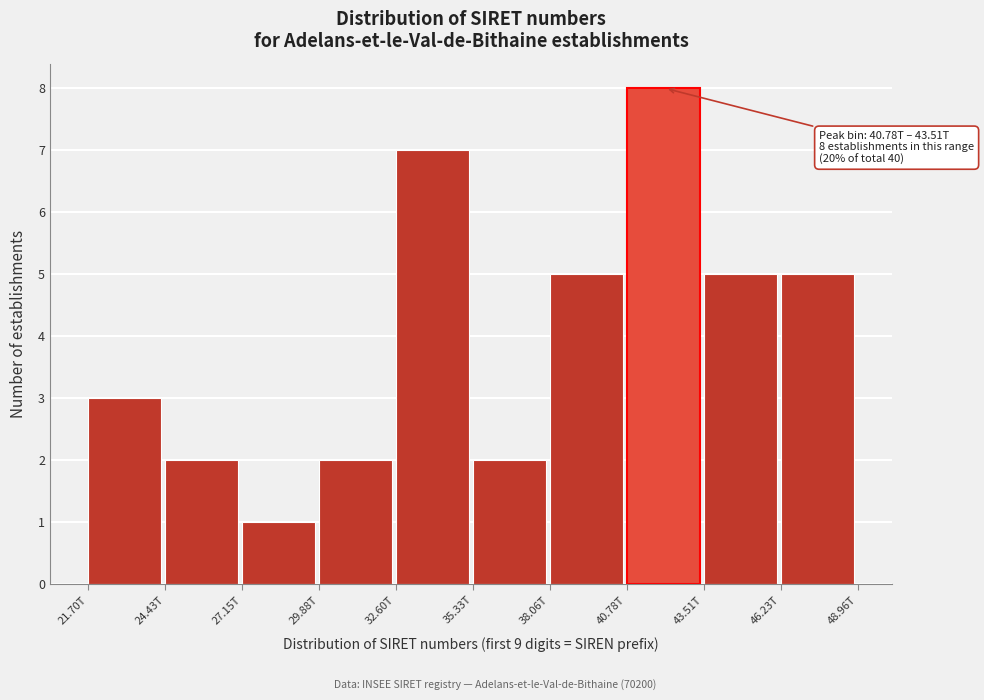

Reading left to right, transcribe all the data shown in this chart.

3	2	1	2	7	2	5	8	5	5